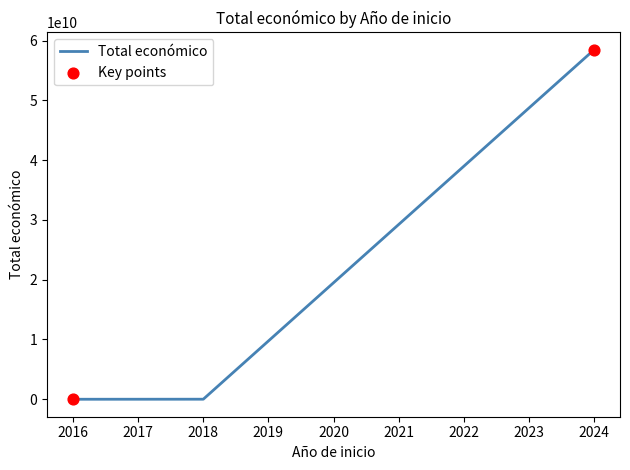

What is the sum of all values?

58475066780